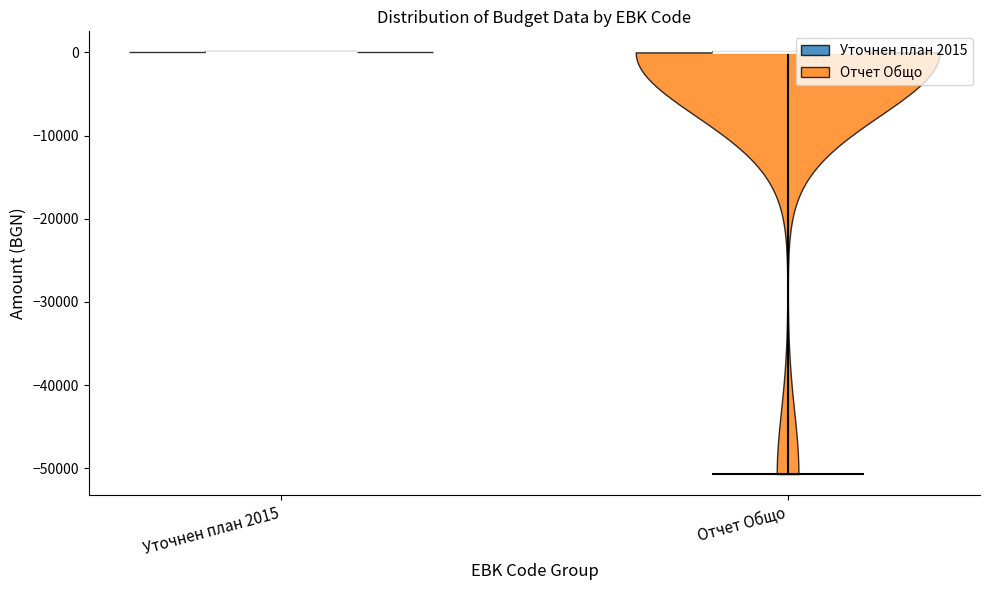

Reading left to right, read every violin against the y-axis: where its median line is, and the lowest and highest points it reaches. The values are not printed on the chart, so give them approximately, as read against the axis.

Уточнен план 2015: median line 0, lowest point 0, highest point 0
Отчет Общо: median line 0, lowest point -51000, highest point 0